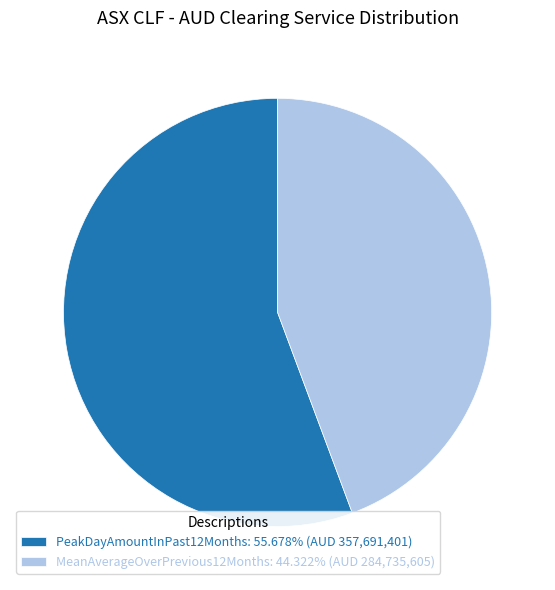

Is MeanAverageOverPrevious12Months: 44.322% (AUD 284,735,605) the majority of the pie?

No